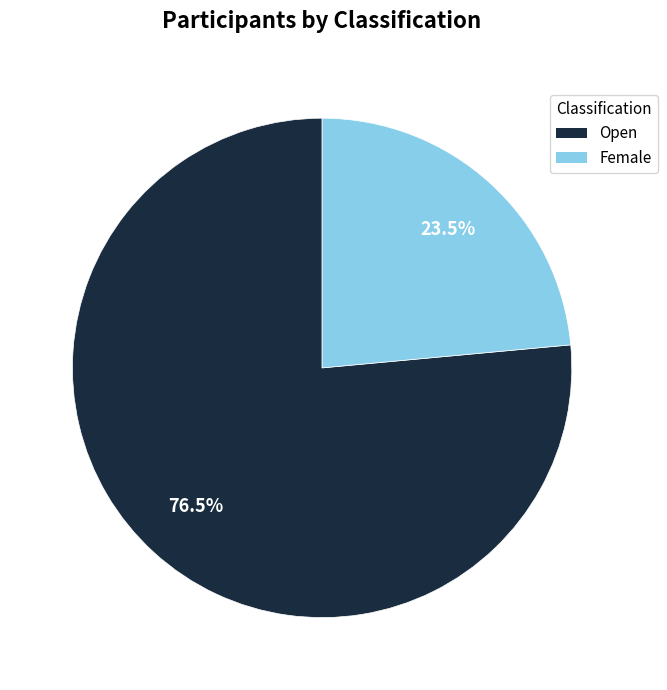

How many slices are in this pie chart?

2